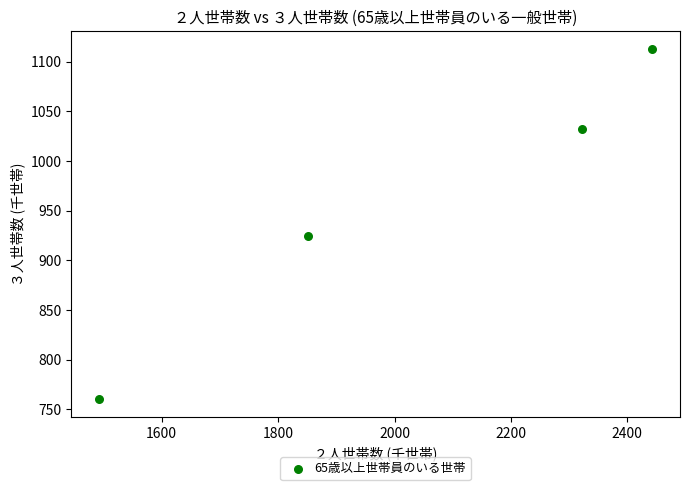

What Y value in the scatter plot is closest to 936?

924